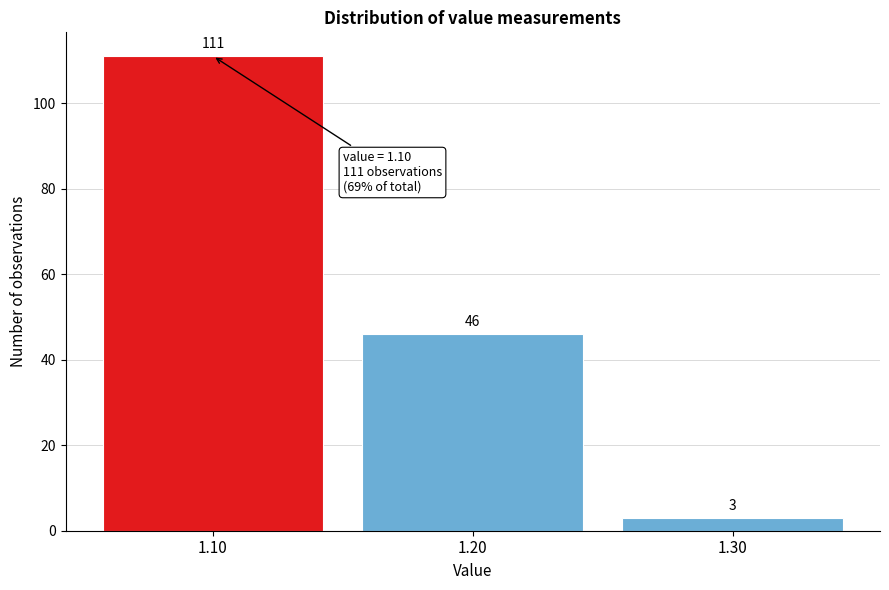

Over which range of the x-axis is the bar tallest?

1.05 to 1.15